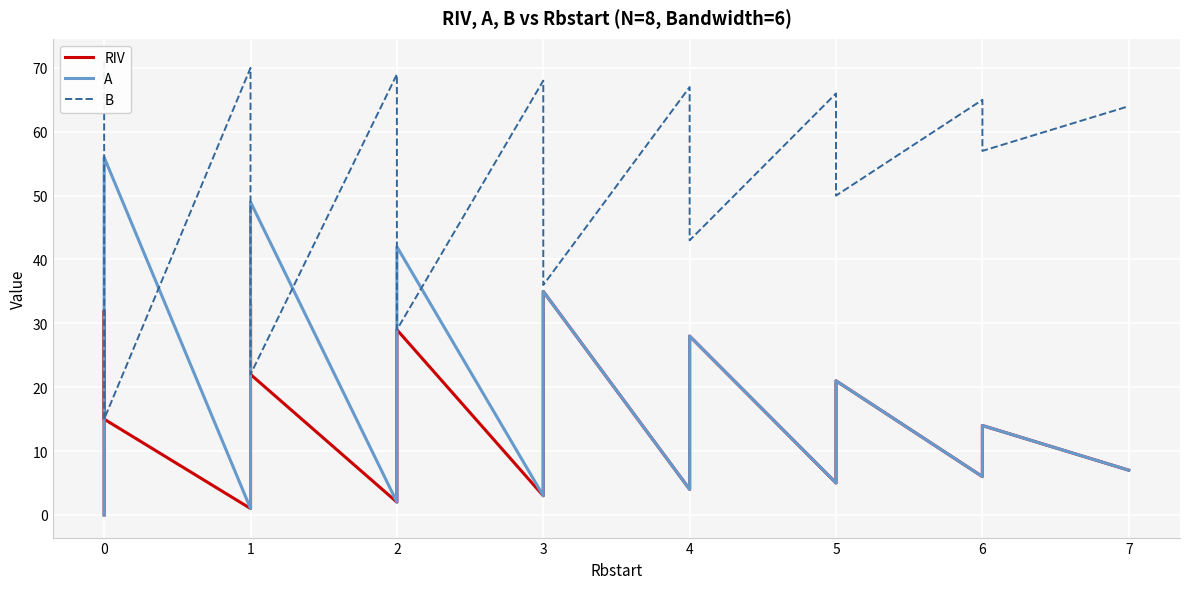

What is the average value of the RIV series?

17